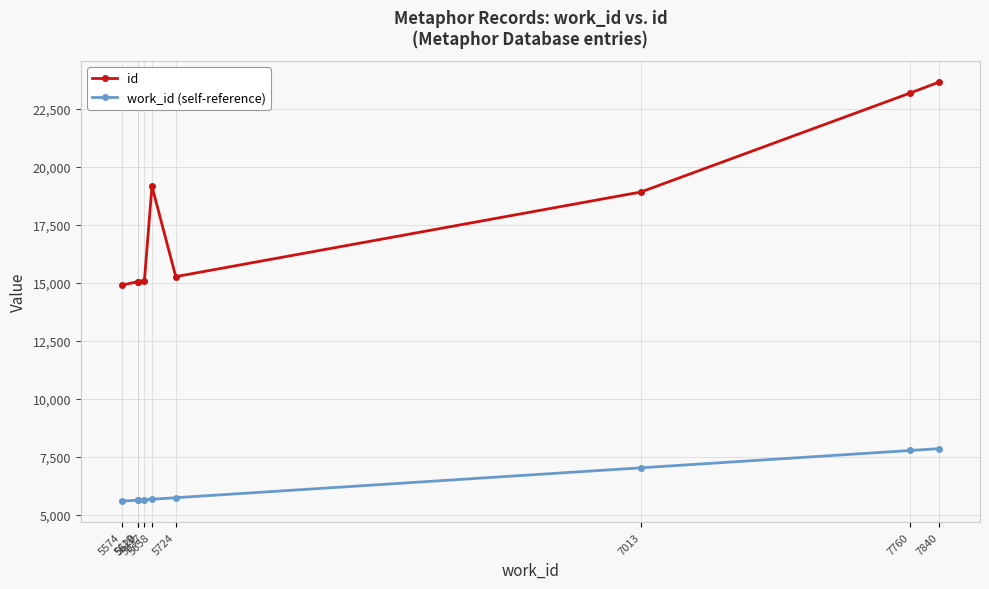

How many distinct data groups are displayed?

2